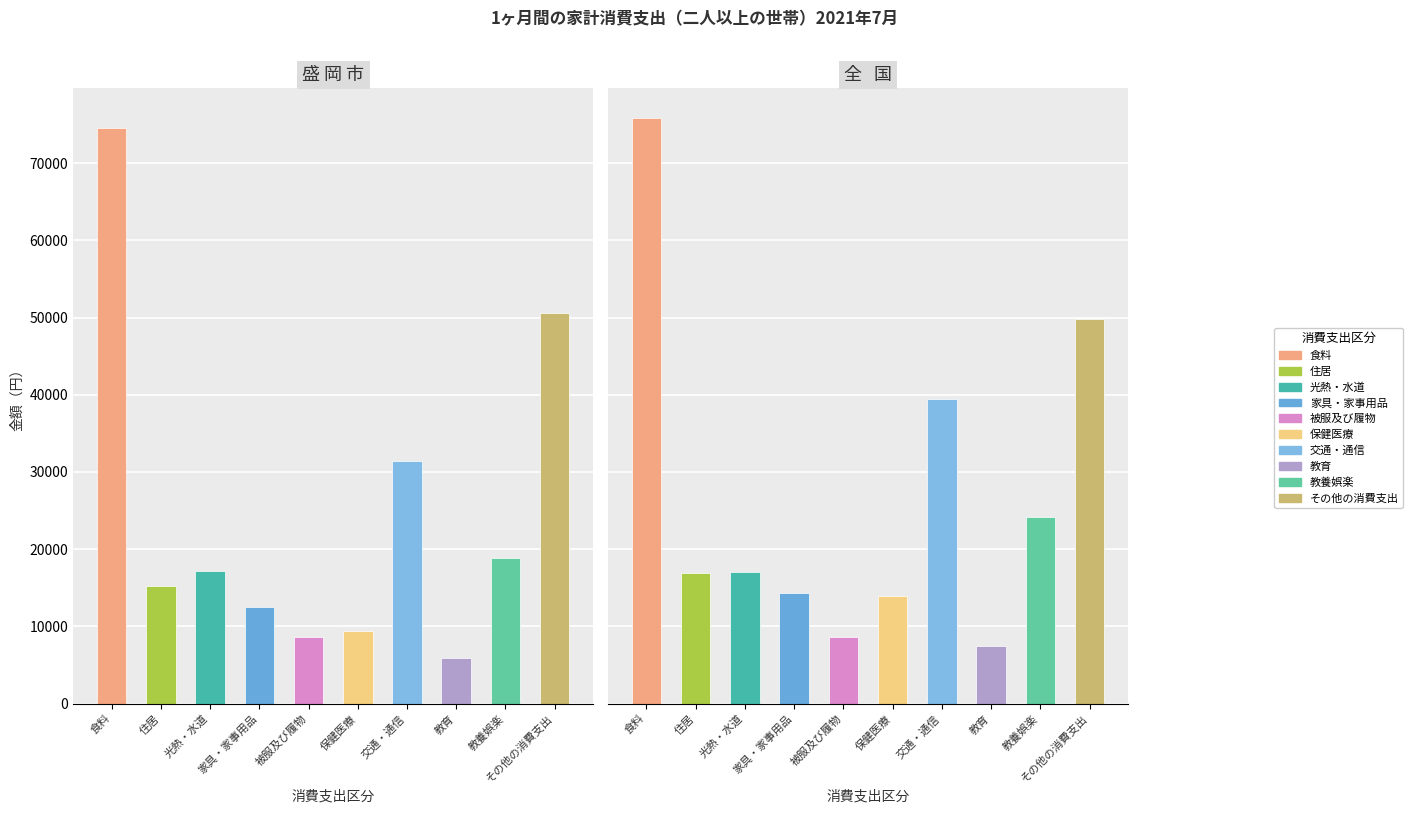

What is the label of the 6th bar from the left?

保健医療